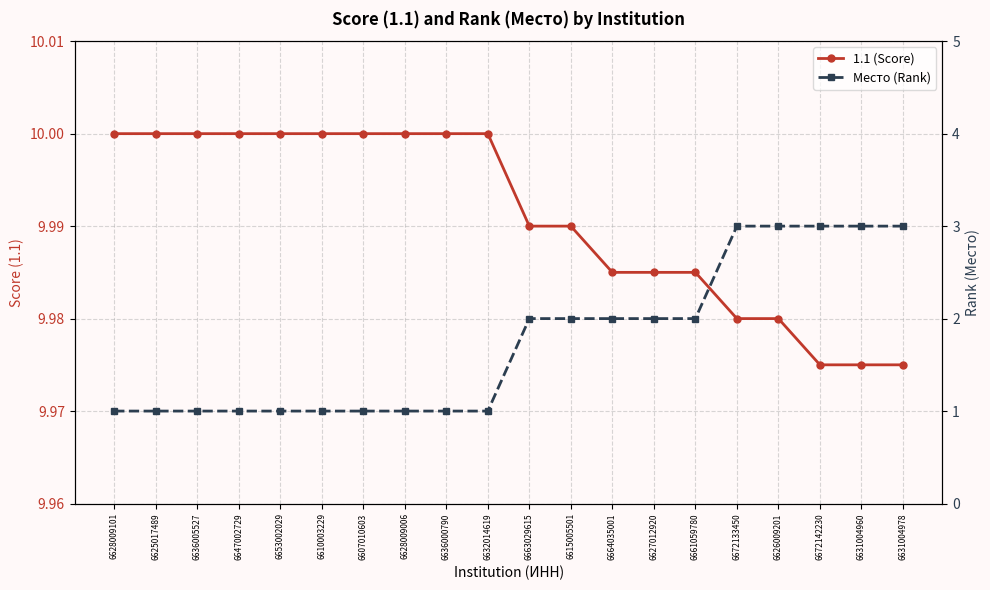

What is the maximum value shown in the chart?

10.0